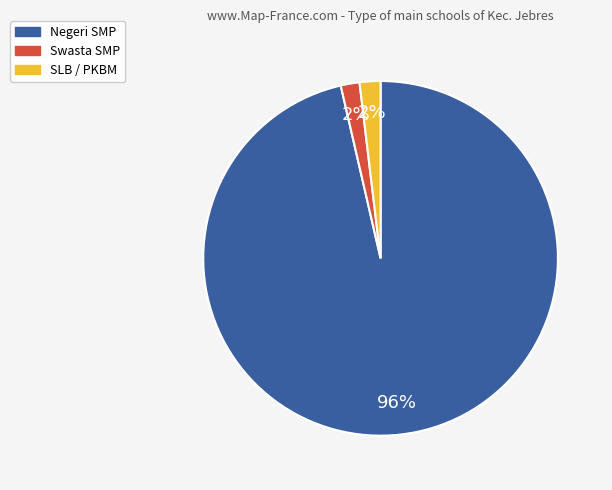

Is there any slice that represents more than half of the pie?

Yes